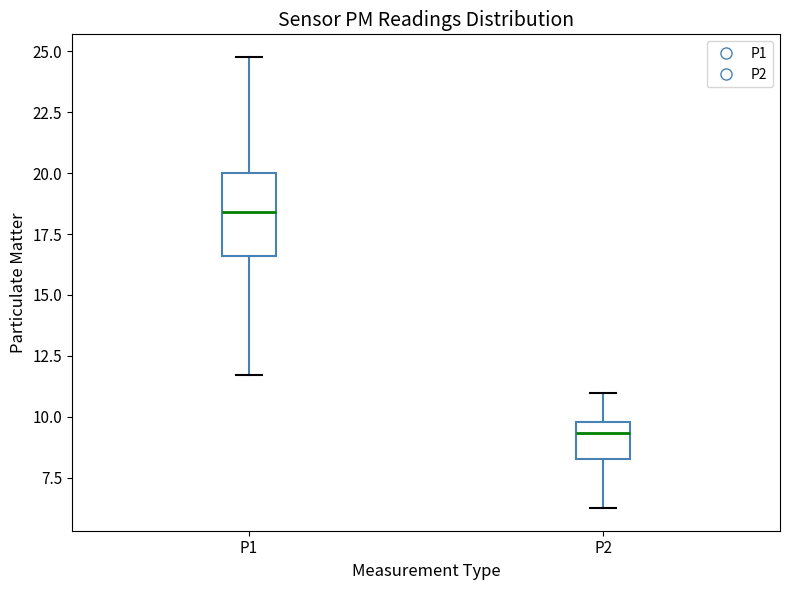

Reading left to right, transcribe this box plot: for each box, give where its median line is, the range the box spans, and where its two whiskers end, as read against the y-axis. The values are not printed on the chart, so give them approximately, as read against the axis.

P1: median 18.5, box 16.5 to 20.0, whiskers 11.5 to 25.0
P2: median 9.5, box 8.5 to 10.0, whiskers 6.5 to 11.0